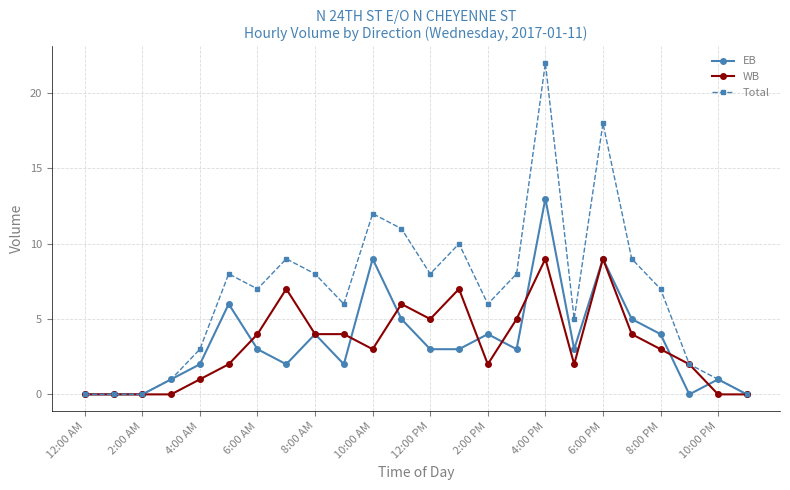

Which series has the widest spread of values?

Total